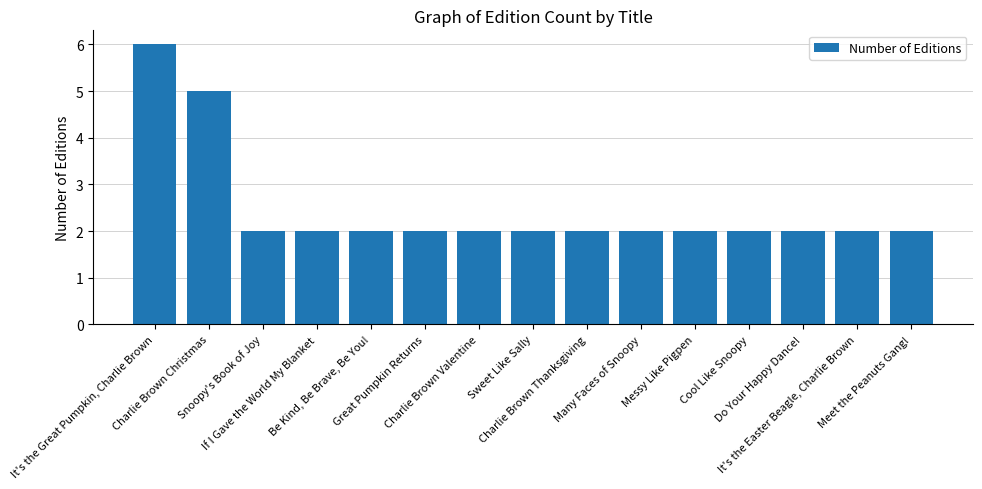

What is the value of the 3rd bar from the left?

2